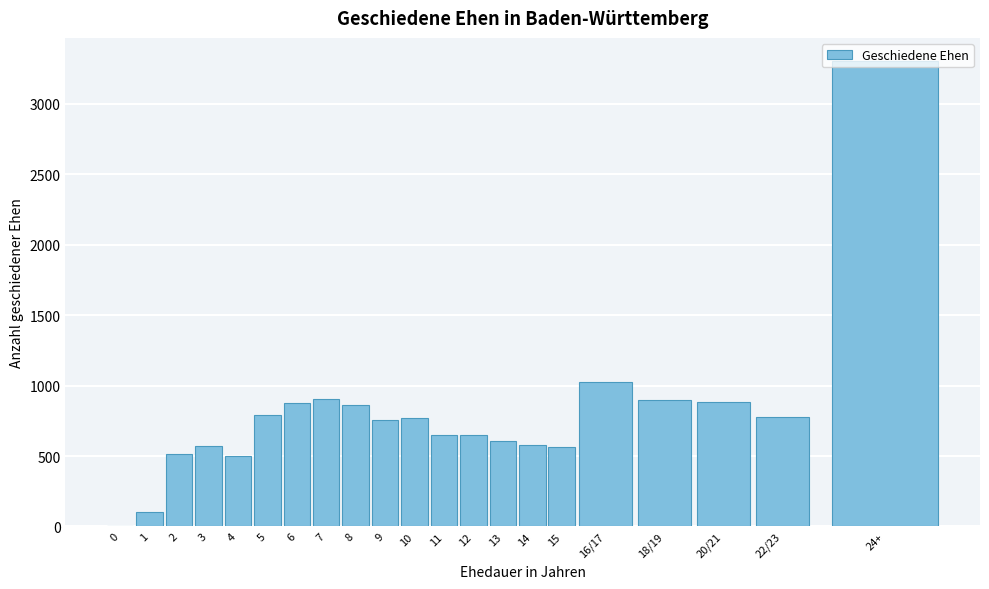

Is it true that the value at 14 is 579?

True